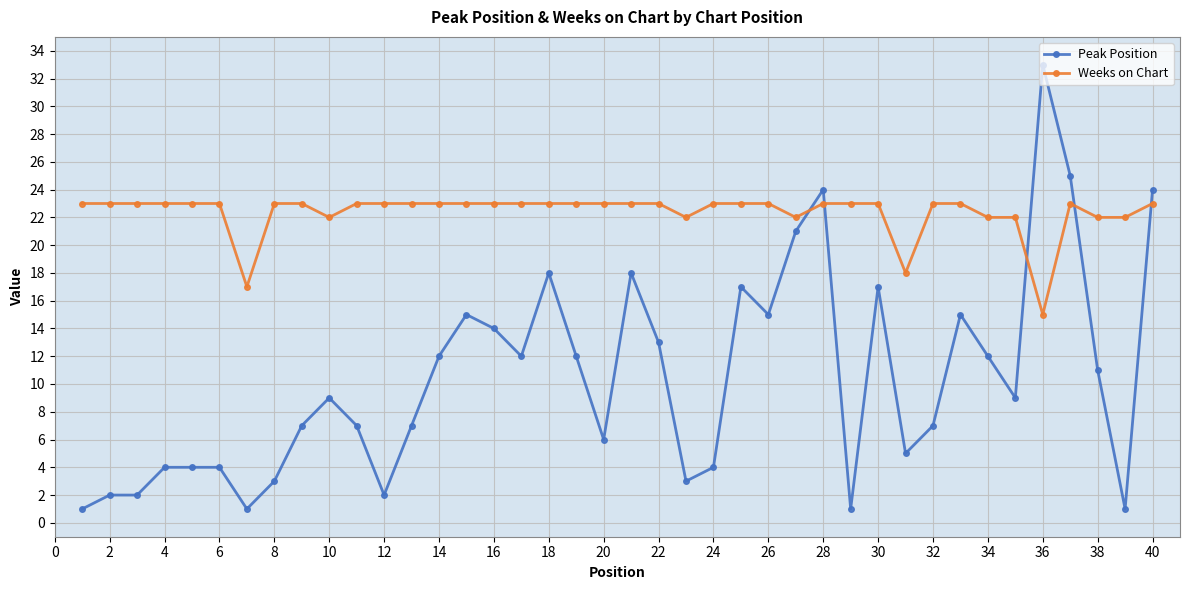

Which series has the widest spread of values?

Peak Position